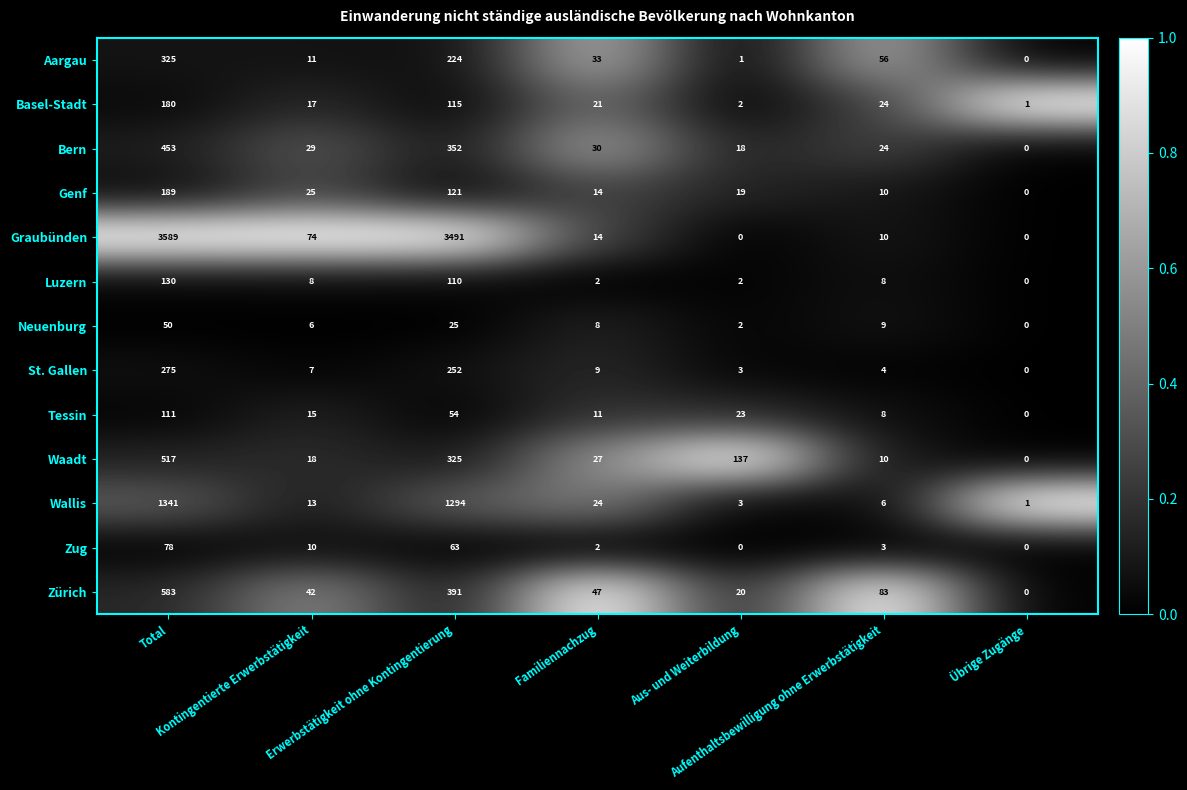

Rank the series by their maximum value, from highest to lowest.

Graubünden, Wallis, Zürich, Waadt, Bern, Aargau, St. Gallen, Genf, Basel-Stadt, Luzern, Tessin, Zug, Neuenburg